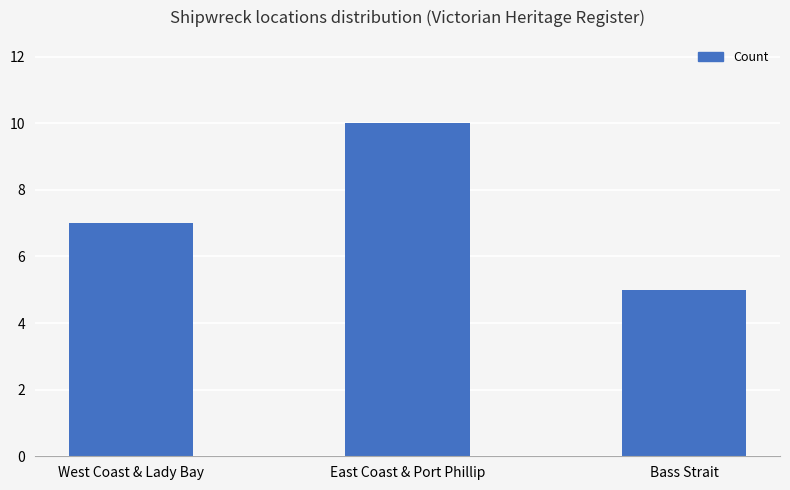

How many bars are there in total?

3